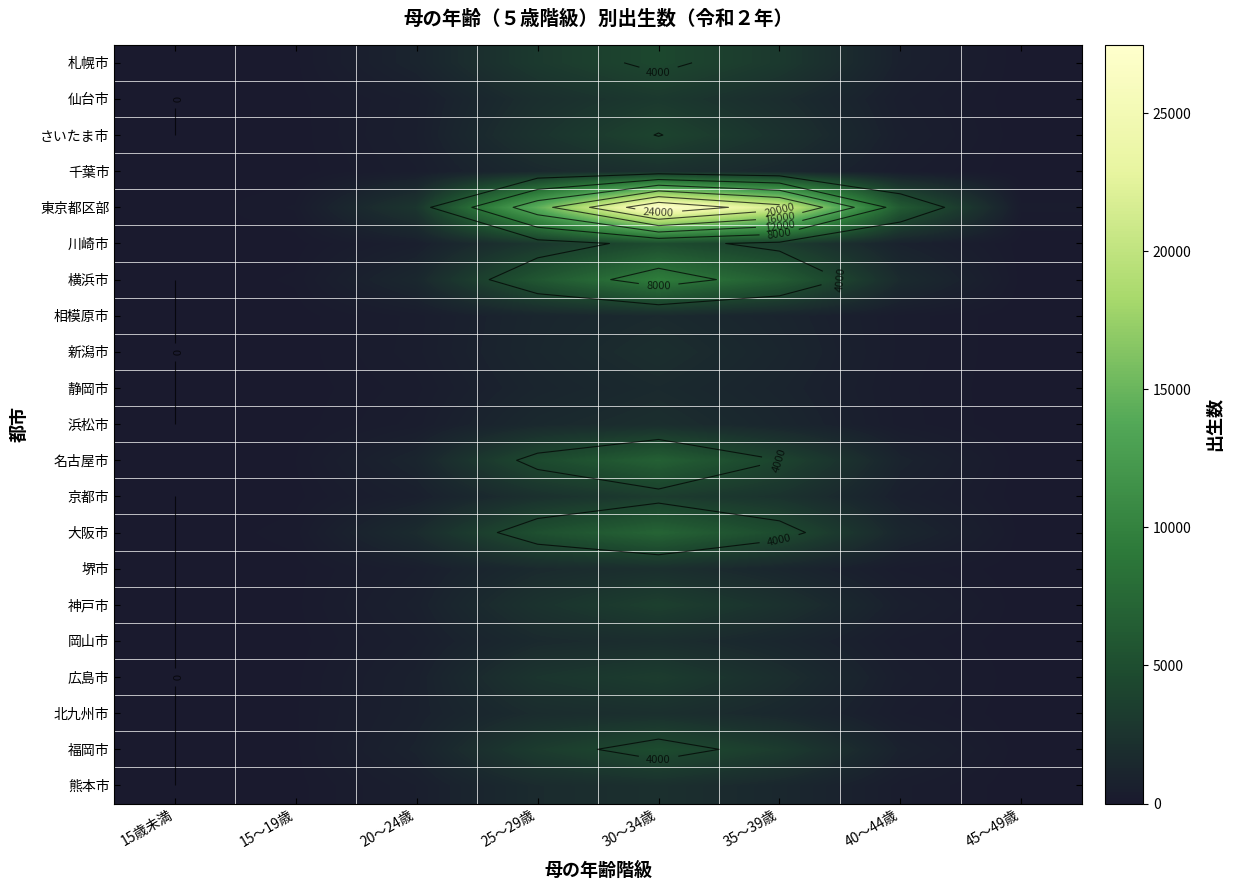

Which category has the highest value across all series?

30～34歳